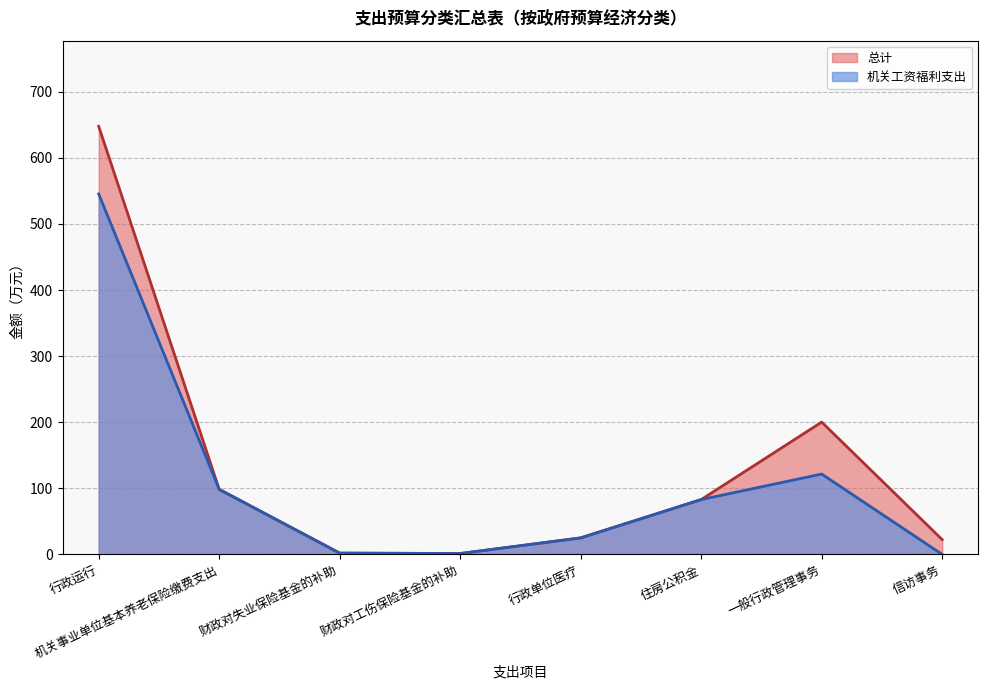

How many interior local peaks does the 总计 series have?

1